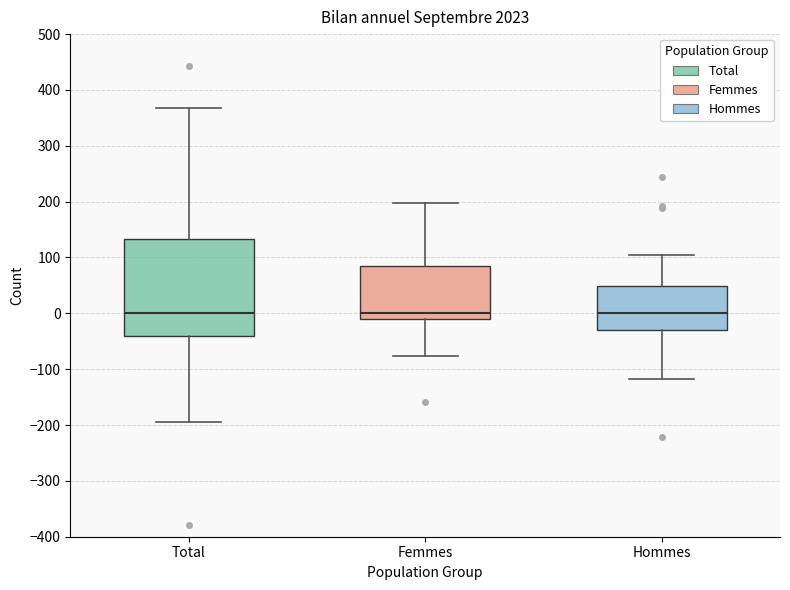

Where does the upper whisker of the box for Total end on the y-axis? The values are not printed on the chart, so give them approximately, as read against the axis.

370